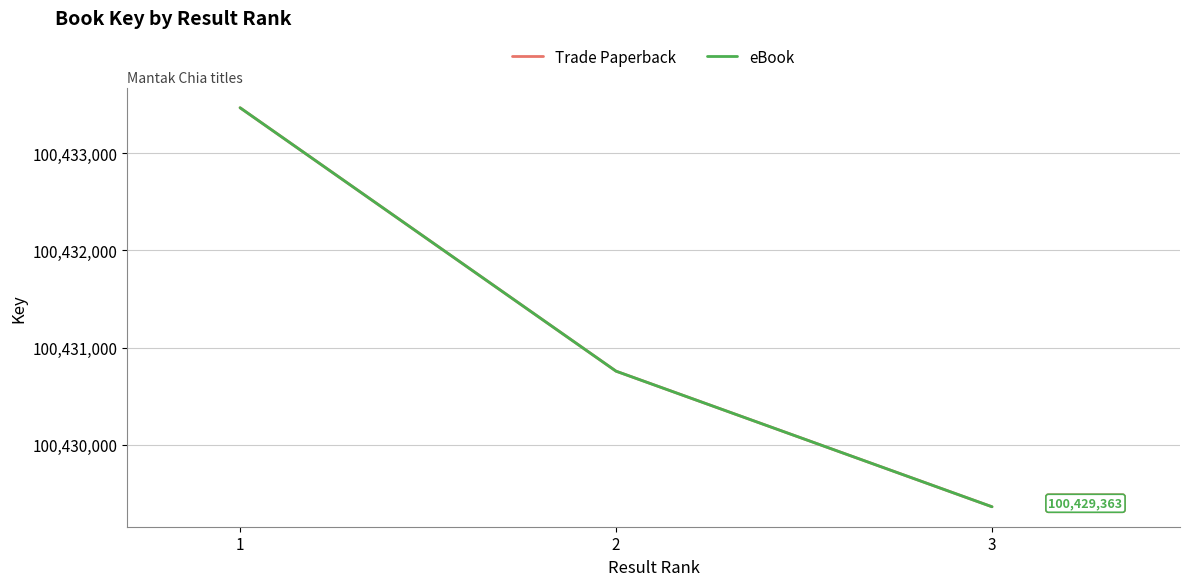

Is this an area chart (filled region under the line)?

No